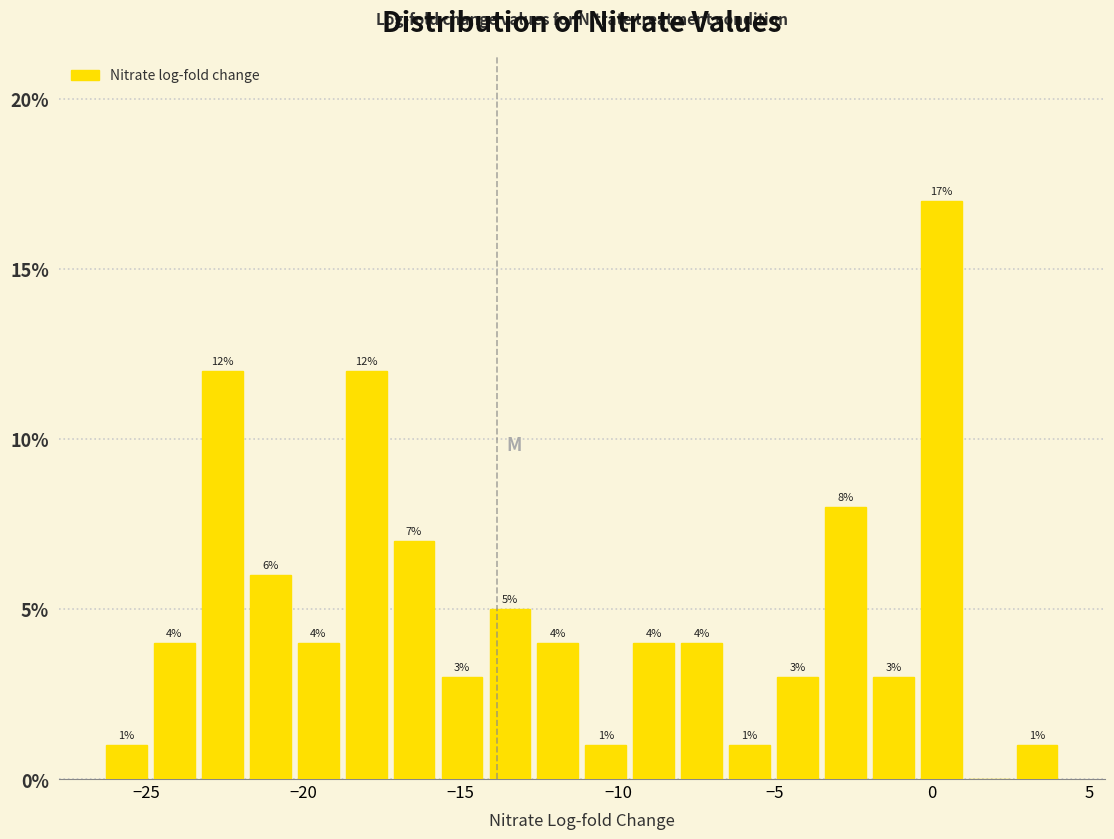

Around what value on the x-axis is the tallest bar? Give the approximate position of its centre, as read against the axis.

0.5